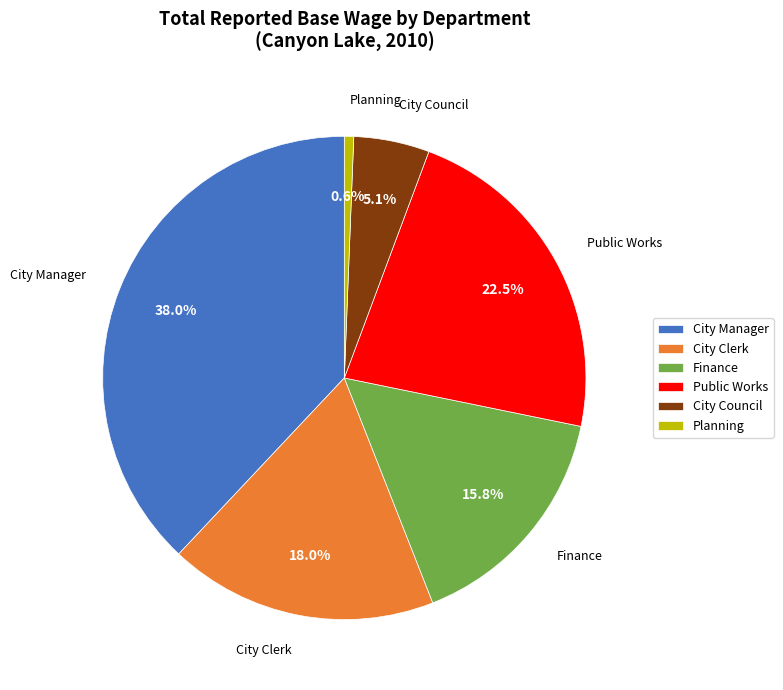

How many segments does this pie chart have?

6